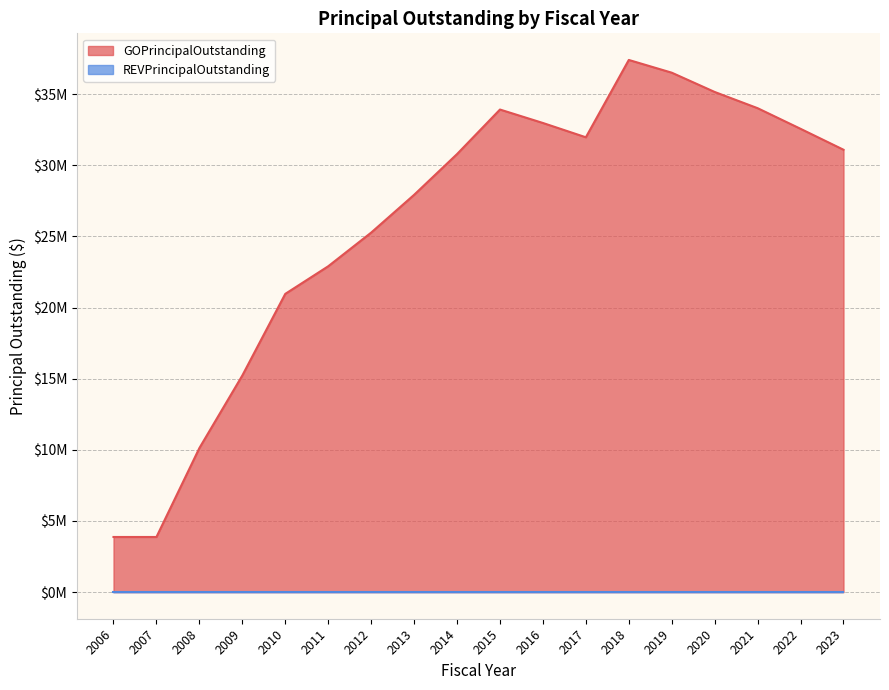

Does the chart have visible grid lines?

Yes